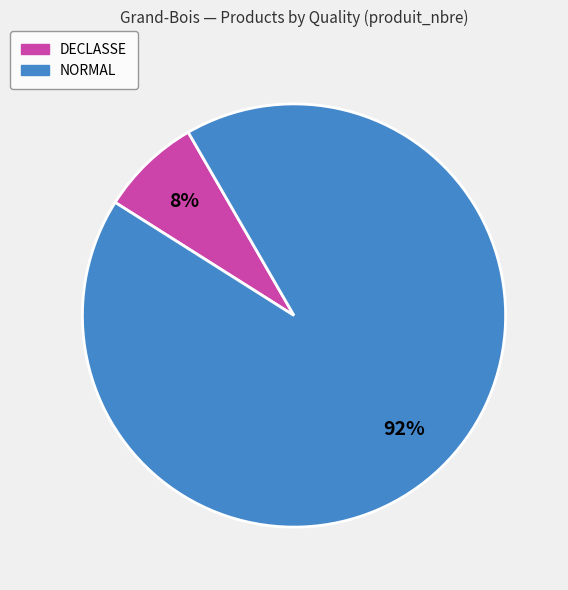

Which has a higher value, DECLASSE or NORMAL?

NORMAL